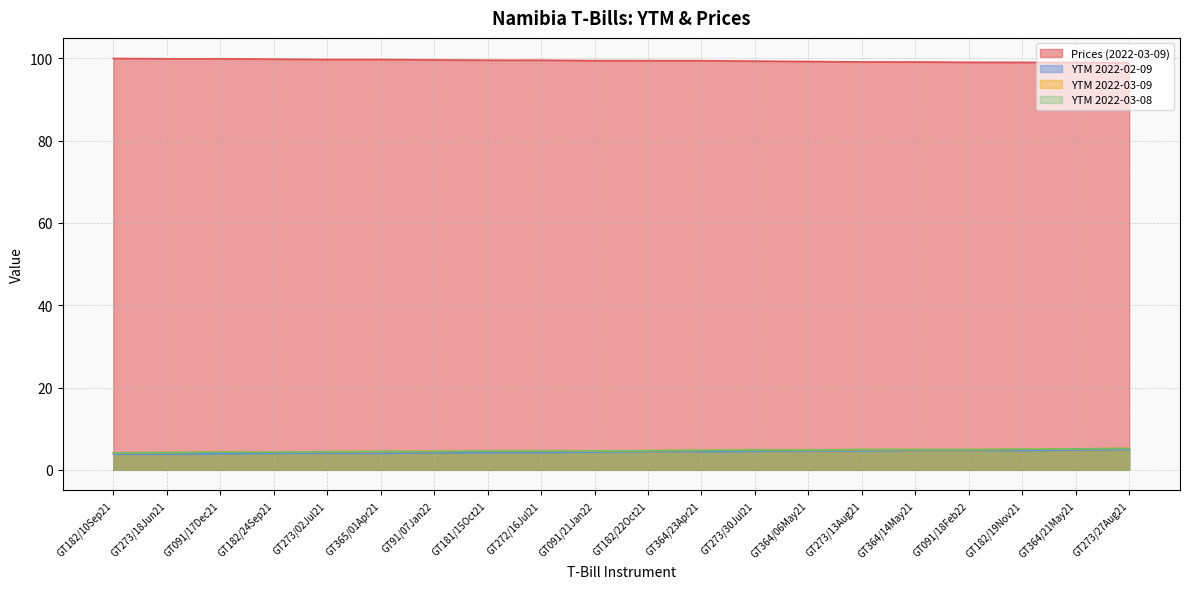

What are all the series names shown in the legend?

Prices (2022-03-09), YTM 2022-02-09, YTM 2022-03-09, YTM 2022-03-08